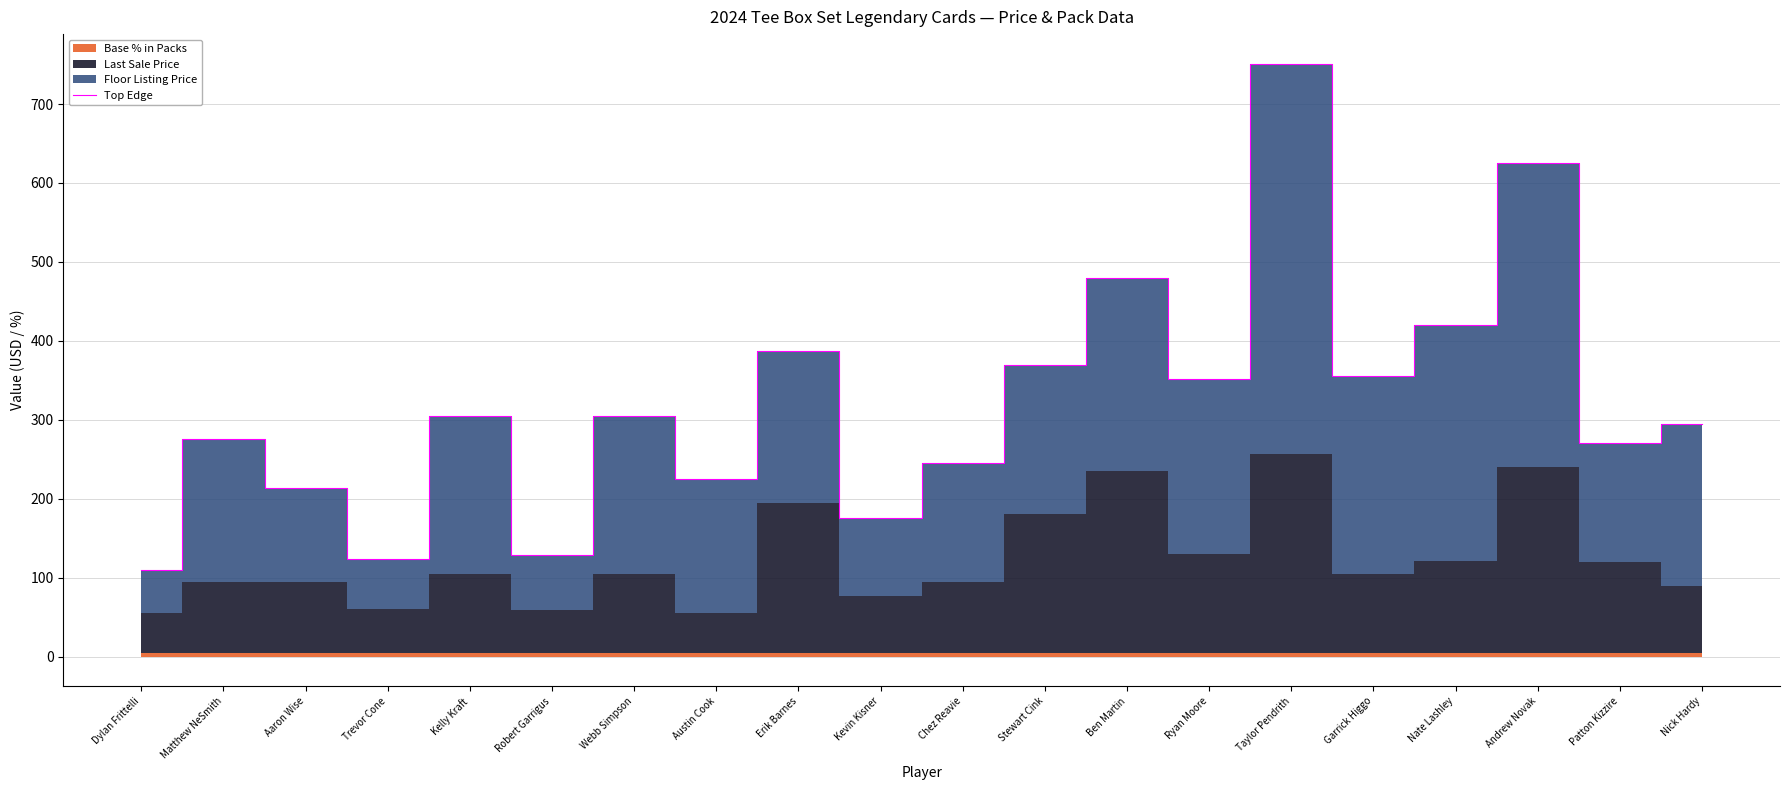

At which label is the value closest to 430?

Nate Lashley